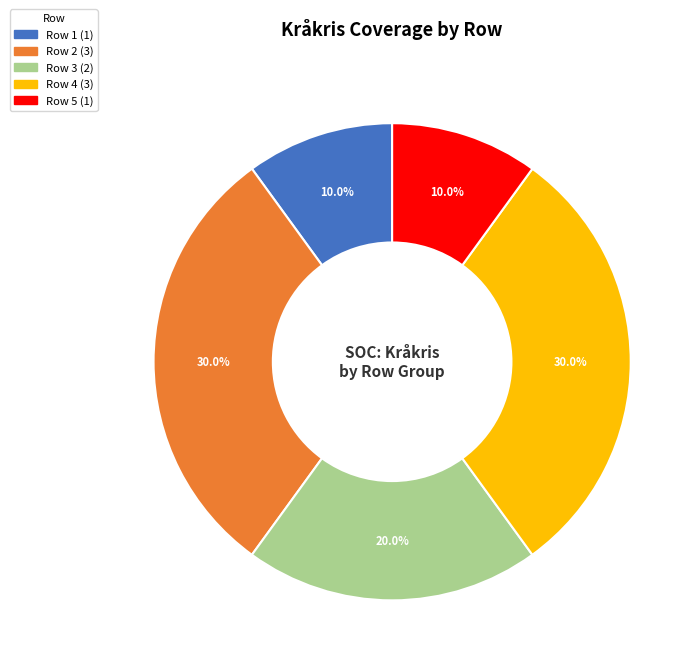

Is there any slice that represents more than half of the pie?

No